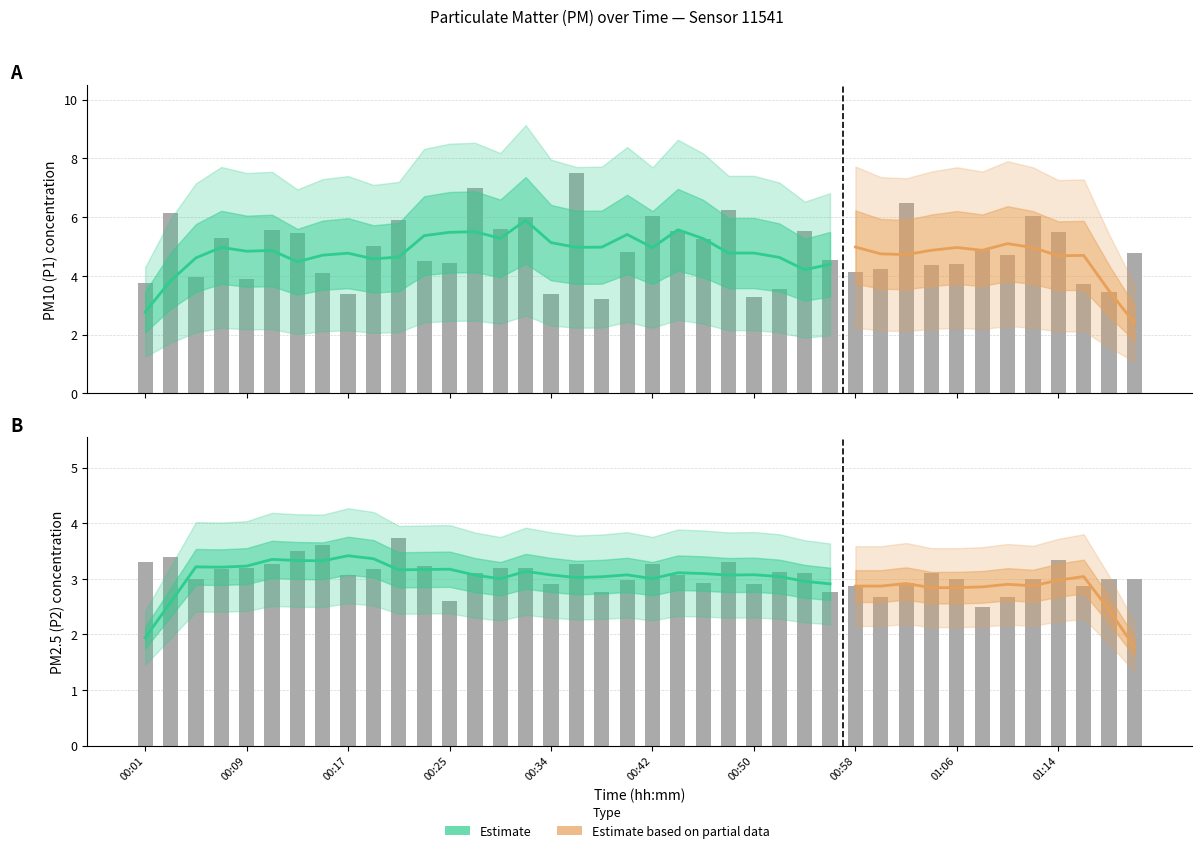

What position from the left is 00:52?

26